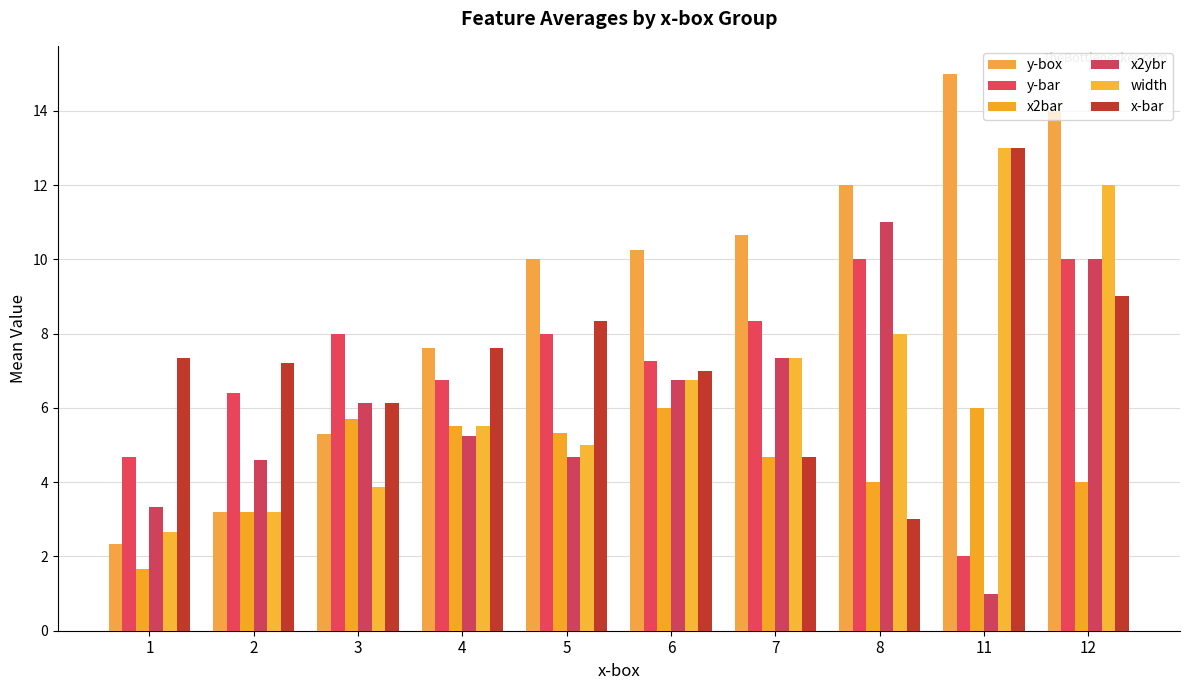

What is the value of the y-box bar at the 9th from the left?

15.0